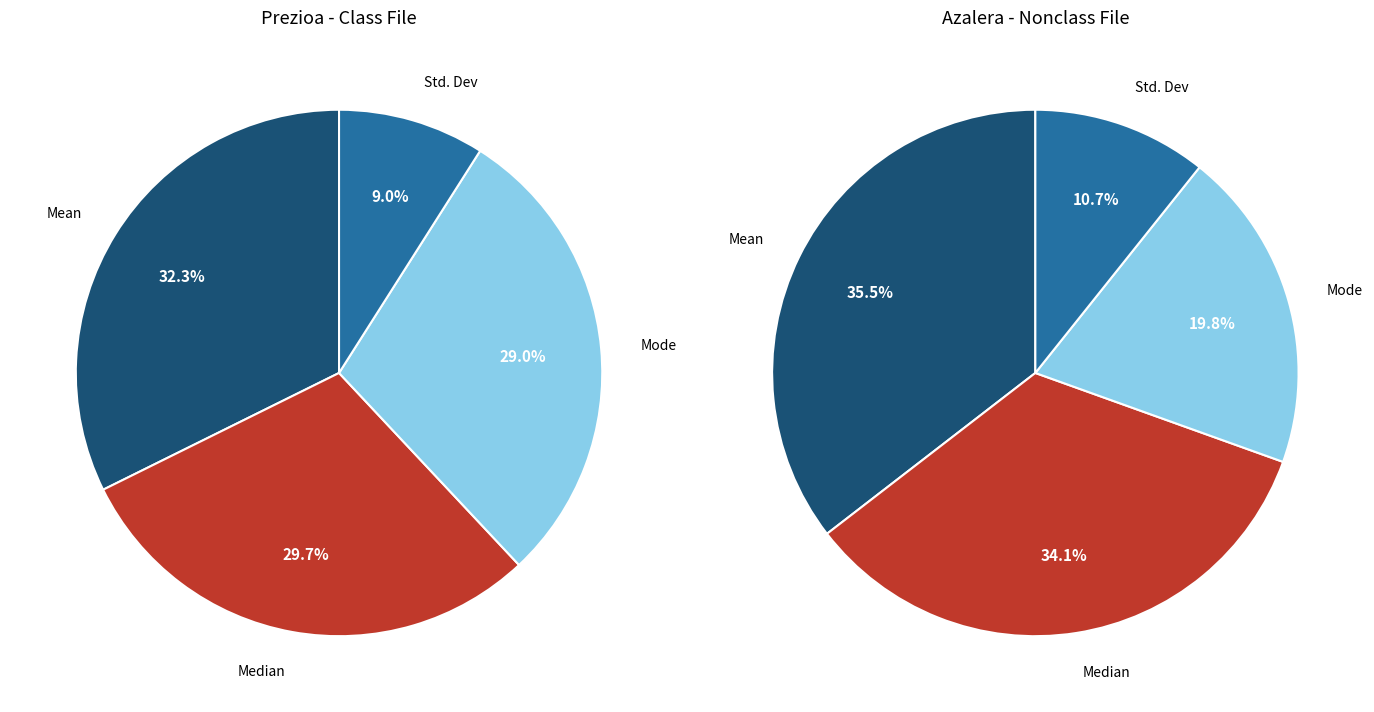

How many segments does this pie chart have?

8